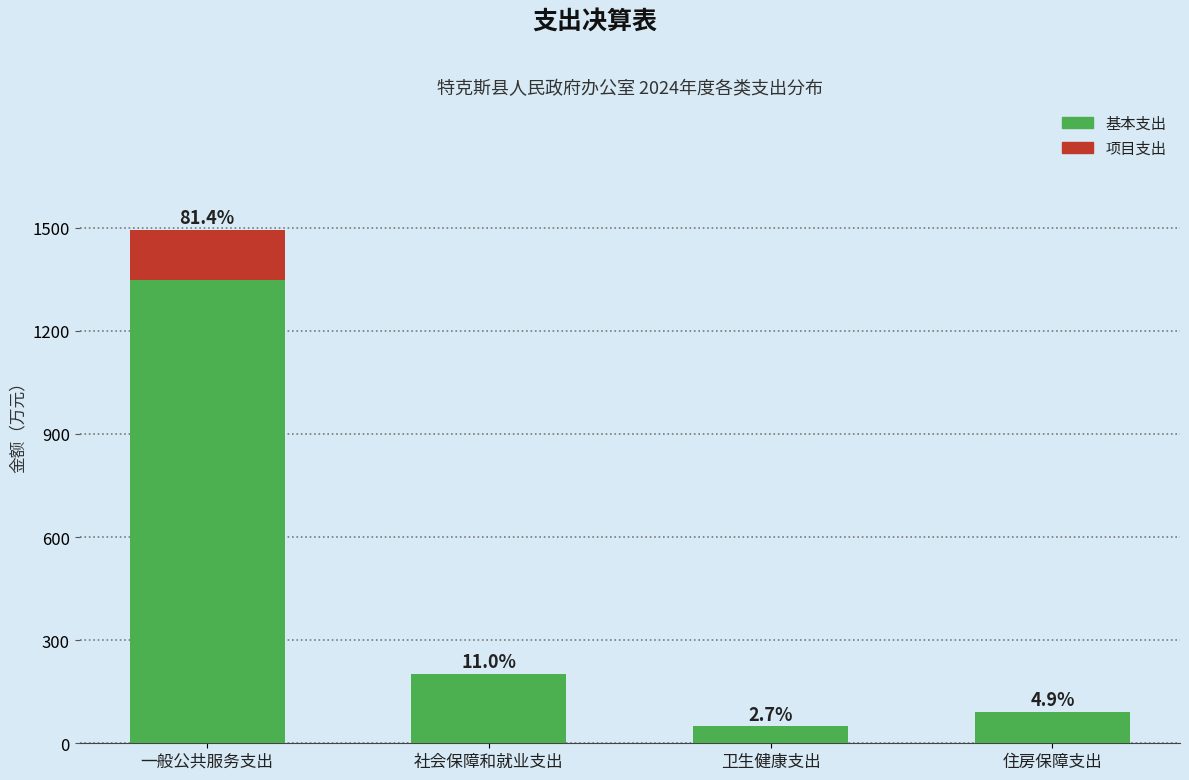

Does the chart contain stacked bars?

Yes